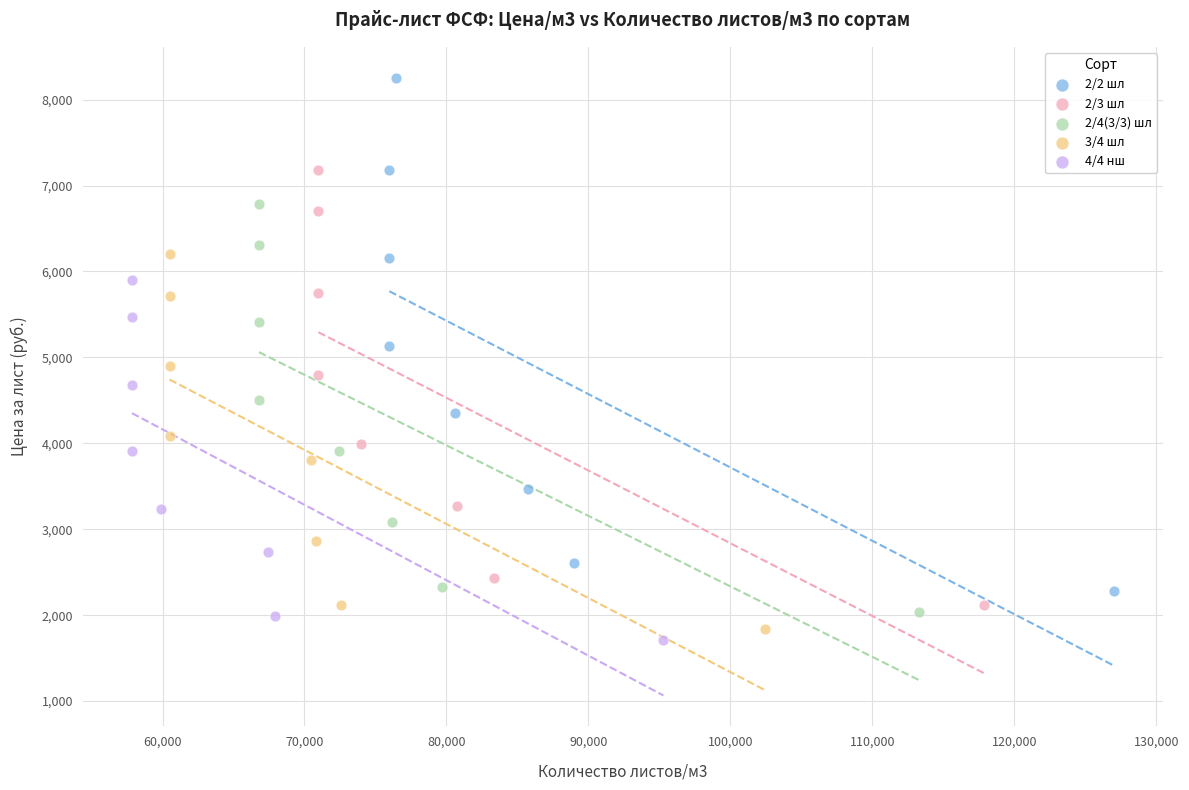

Which series has the largest Y range (max minus min)?

2/2 шл